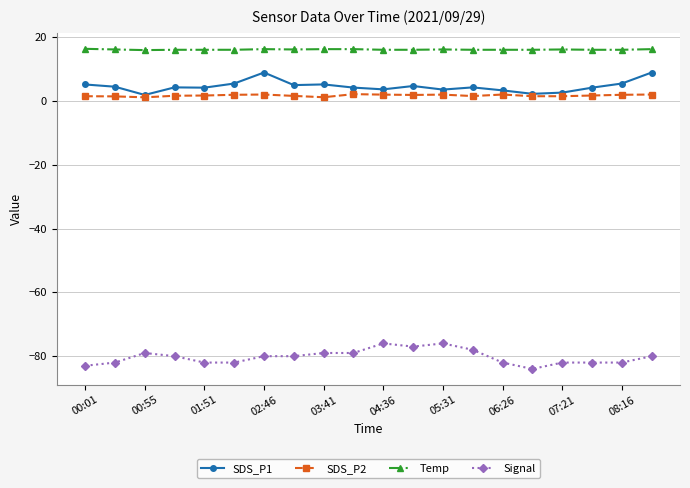

Which series has the largest total across all categories?

Temp